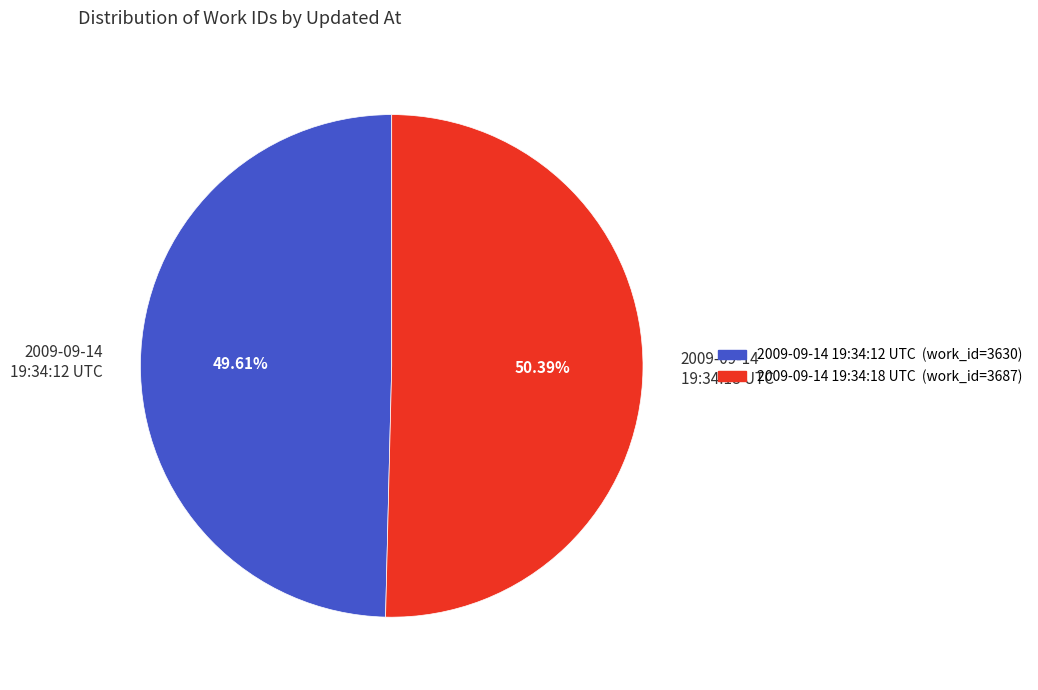

Is it true that 2009-09-14 19:34:12 UTC is 50% of the pie?

True